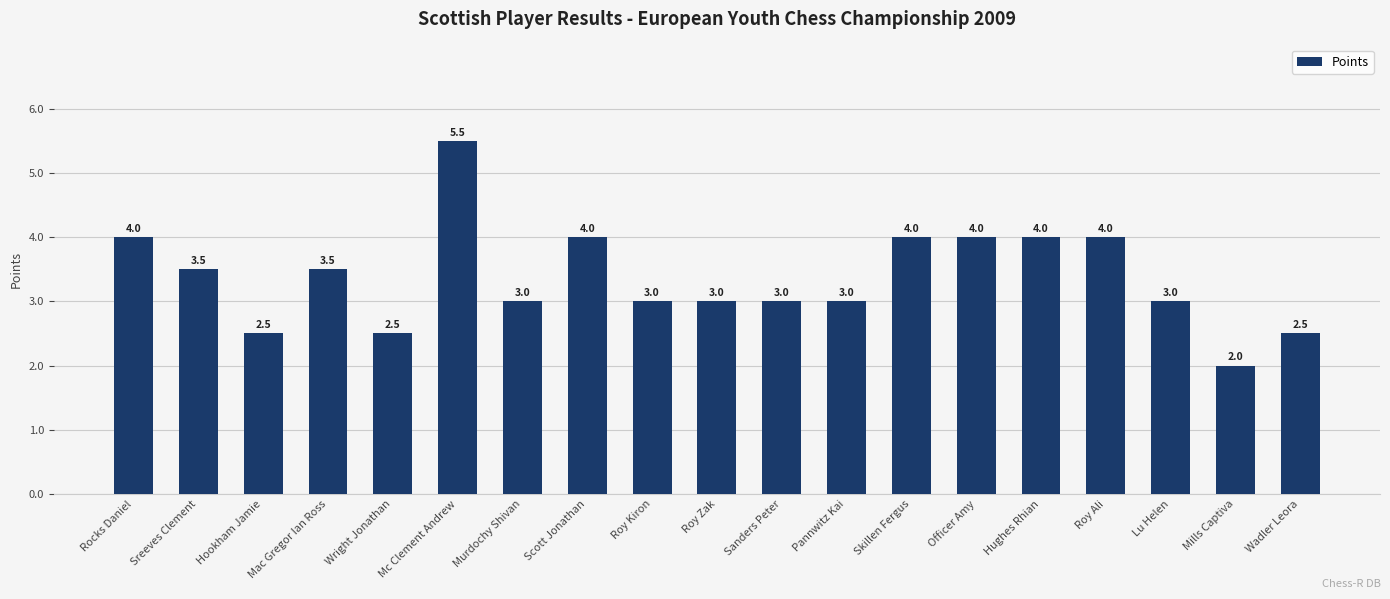

Which label corresponds to the smallest value in the chart?

Mills Captiva